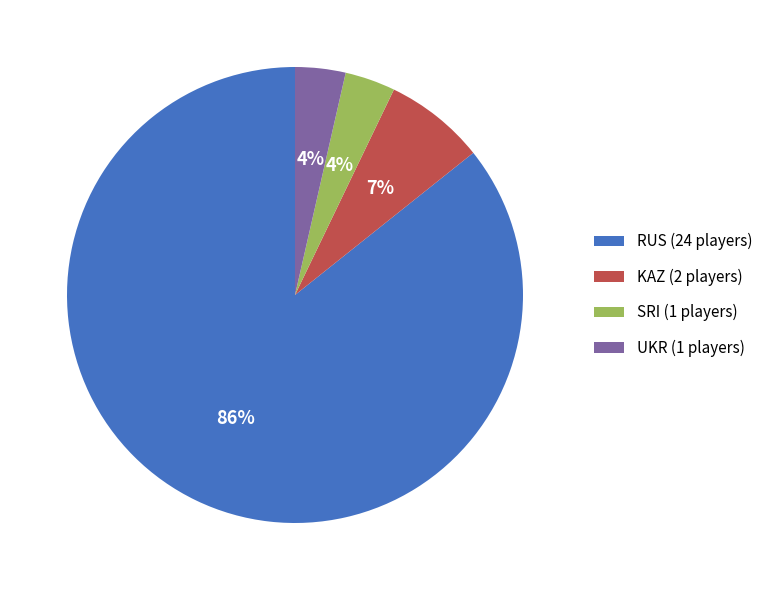

What is the largest slice in the pie chart?

RUS